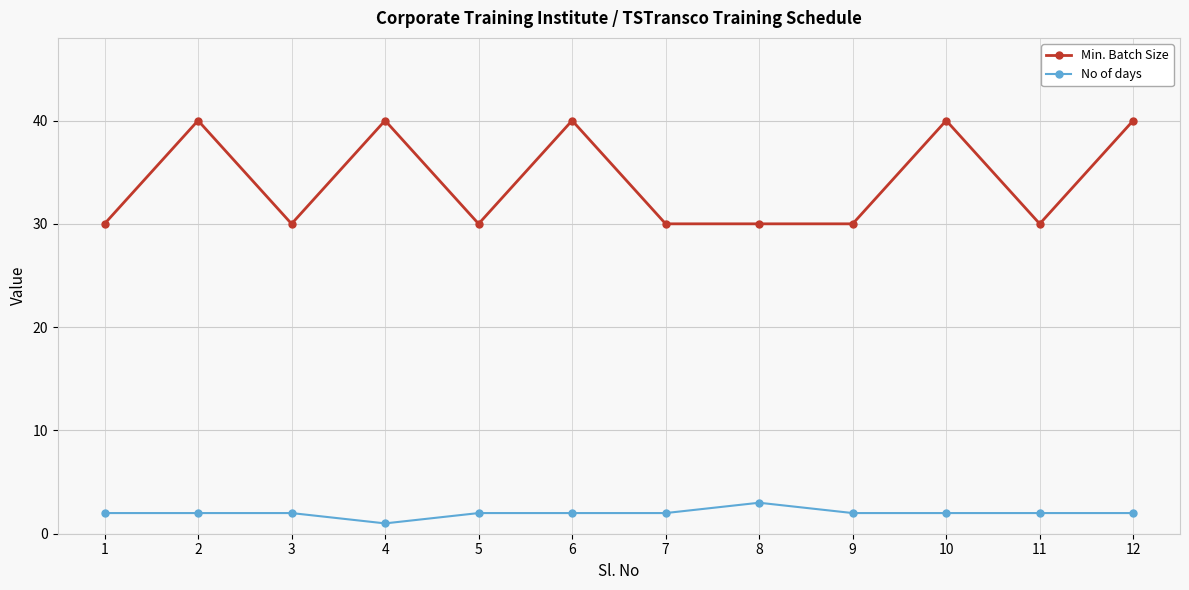

True or false: No of days and Min. Batch Size intersect in this chart.

False